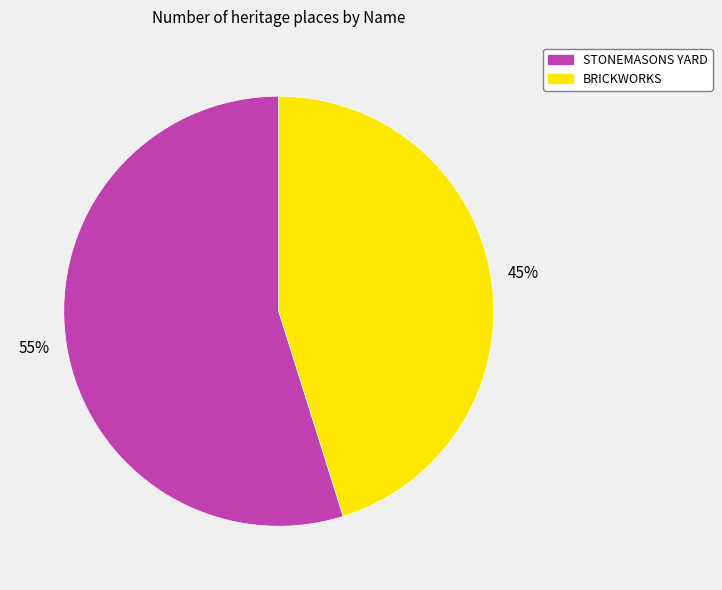

Between STONEMASONS YARD and BRICKWORKS, which is larger?

STONEMASONS YARD